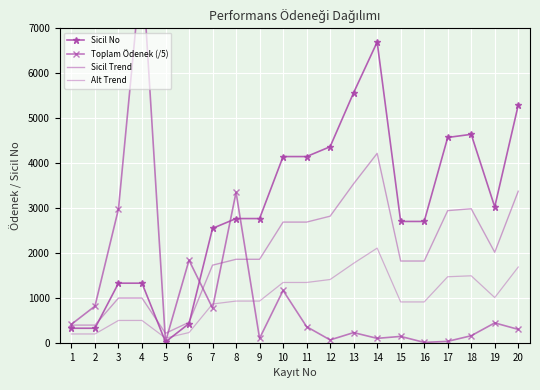

Where do Sicil No and Toplam Ödenek (/5) first cross each other?

6 and 7